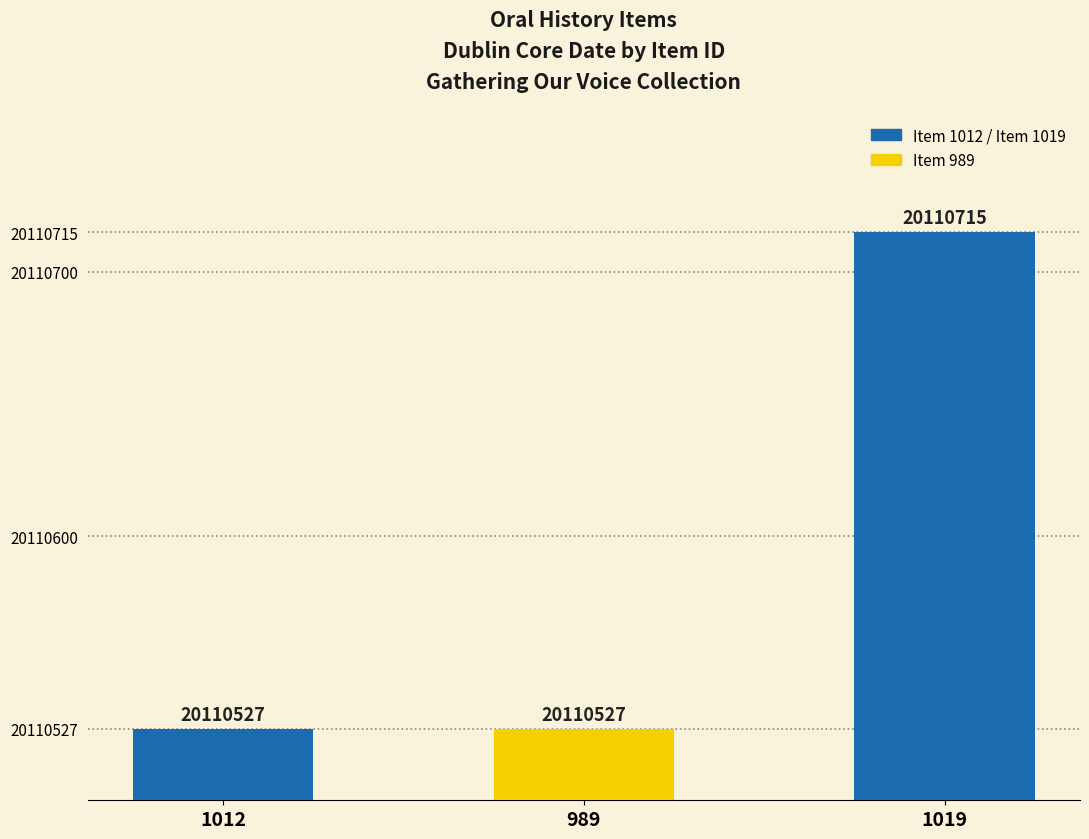

What is the label of the 2nd bar from the left?

989